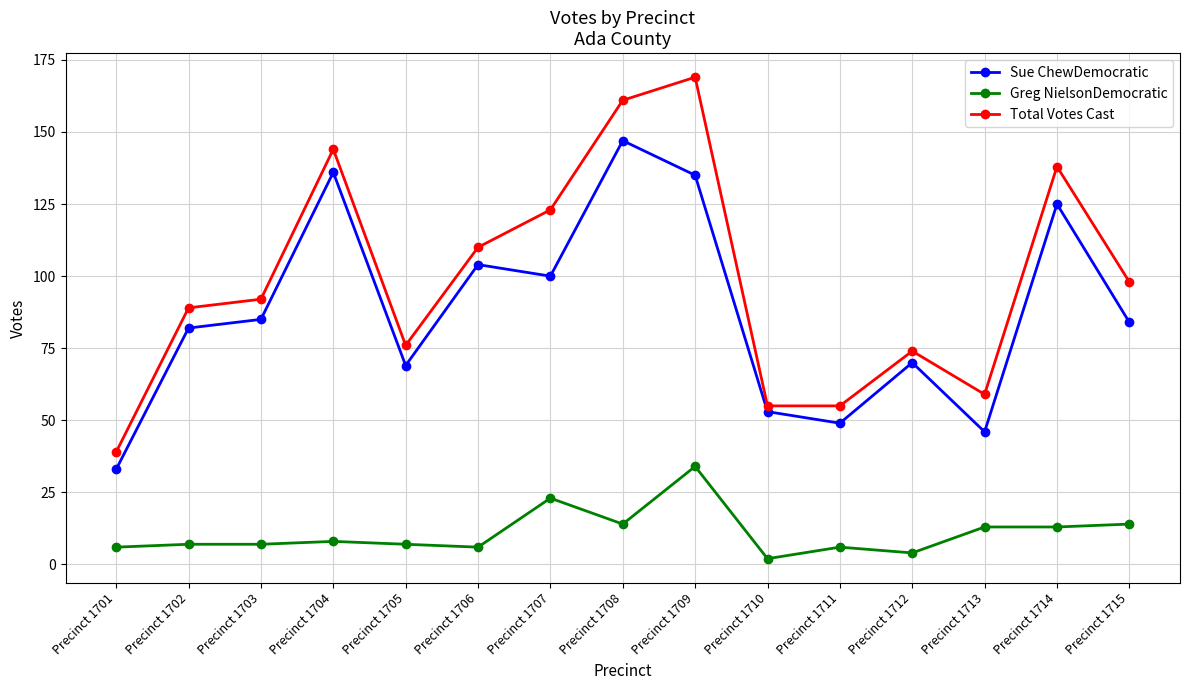

What is the sum of all Sue ChewDemocratic values?

1318